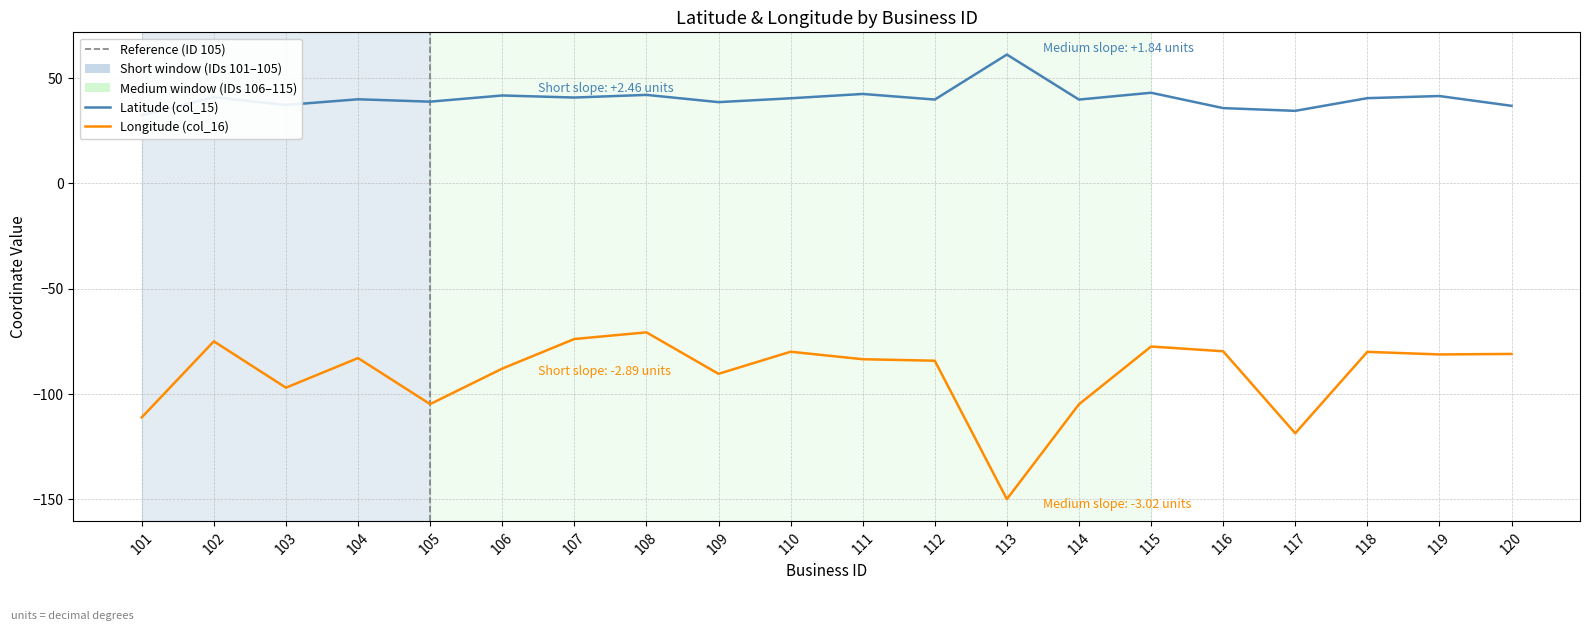

What is the sum of all Longitude (col_16) values?

-1813.7